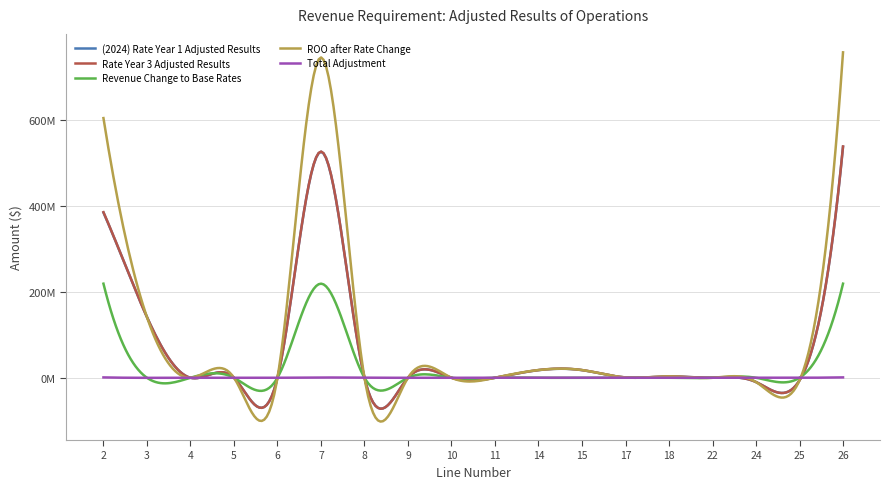

True or false: Revenue Change to Base Rates has more than 1 points higher than both neighbors.

True